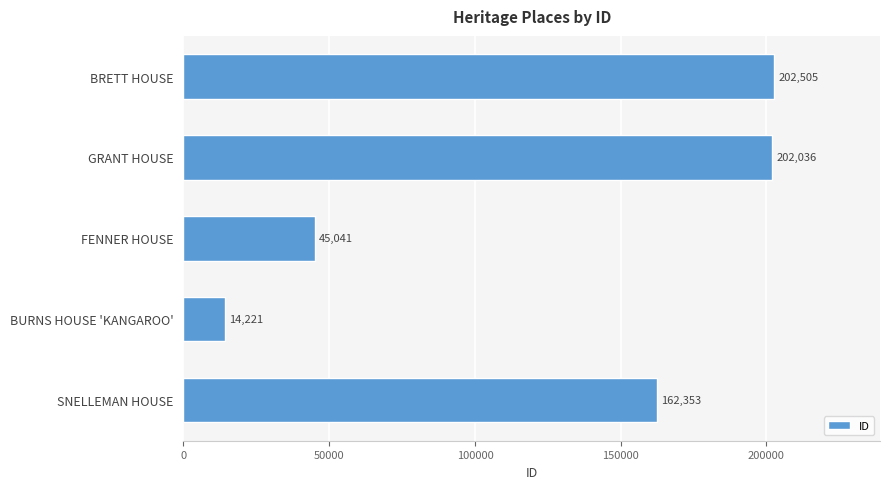

List the labels in order of value, largest first.

BRETT HOUSE, GRANT HOUSE, SNELLEMAN HOUSE, FENNER HOUSE, BURNS HOUSE 'KANGAROO'